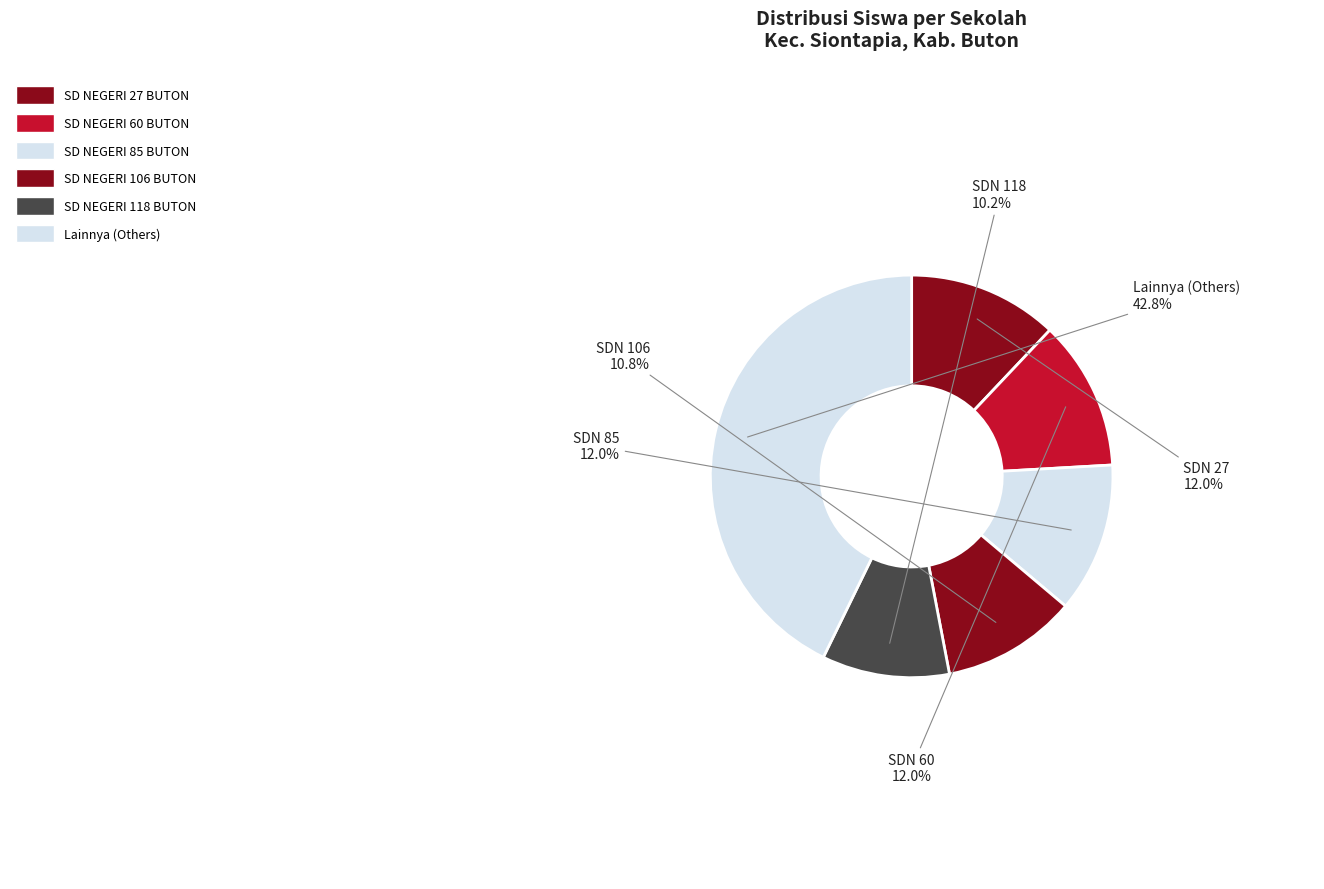

How many slices are in this pie chart?

6